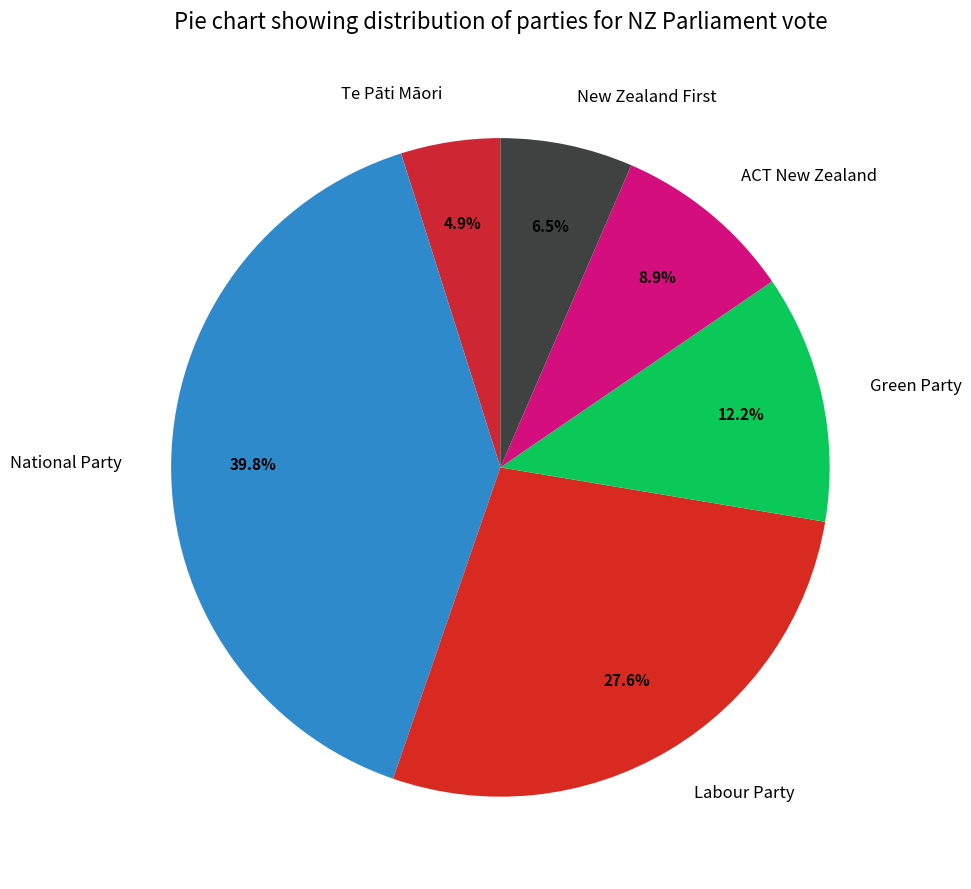

How many segments does this pie chart have?

6